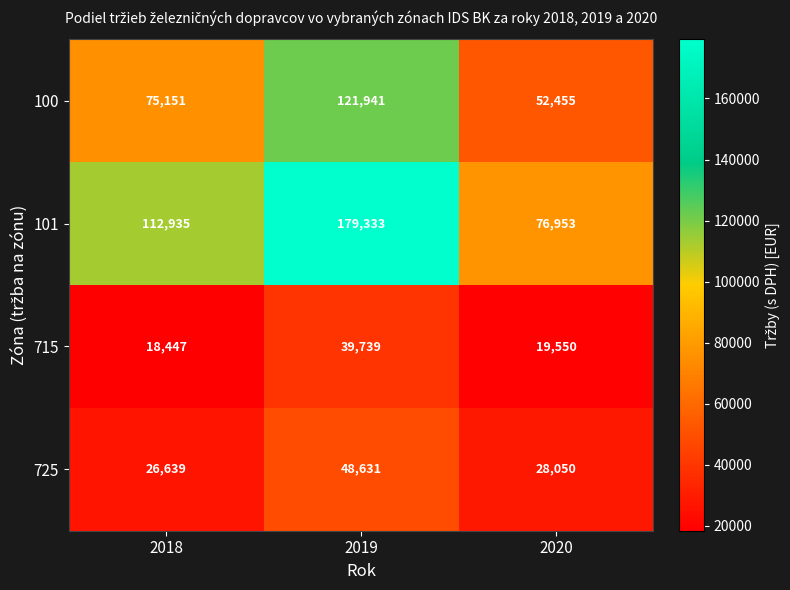

Is the value of 715 at 2018 greater than the value of 725 at 2020?

No